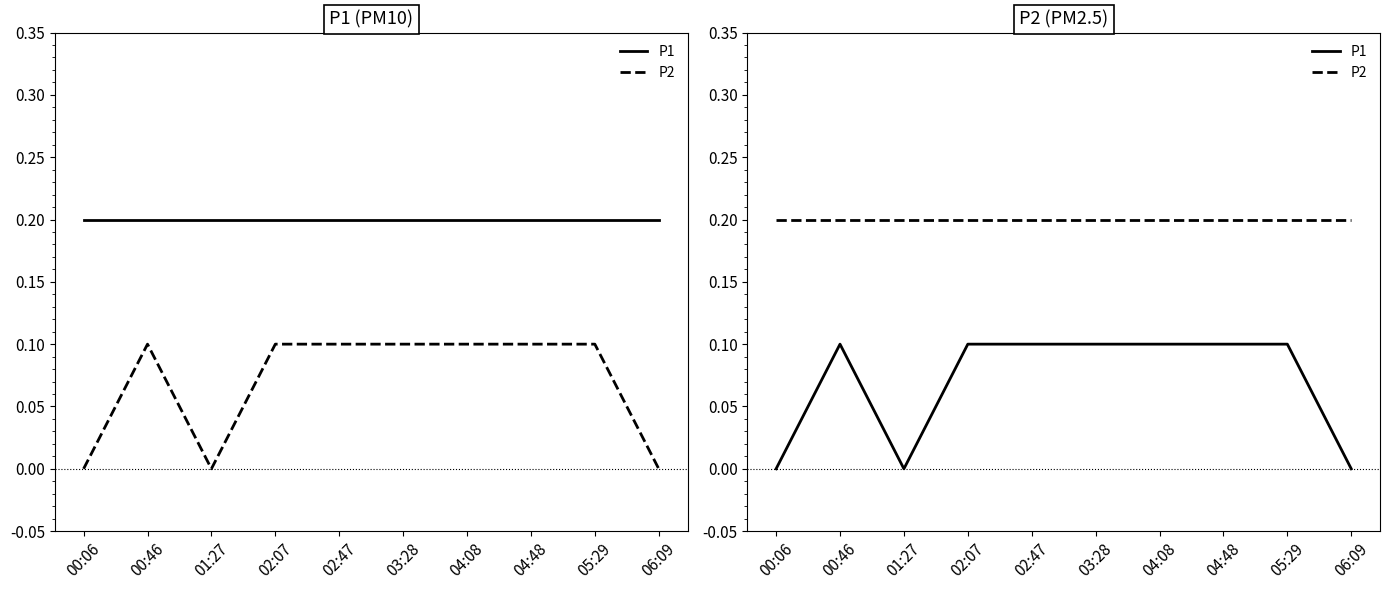

True or false: P2 has more than 1 points higher than both neighbors.

False